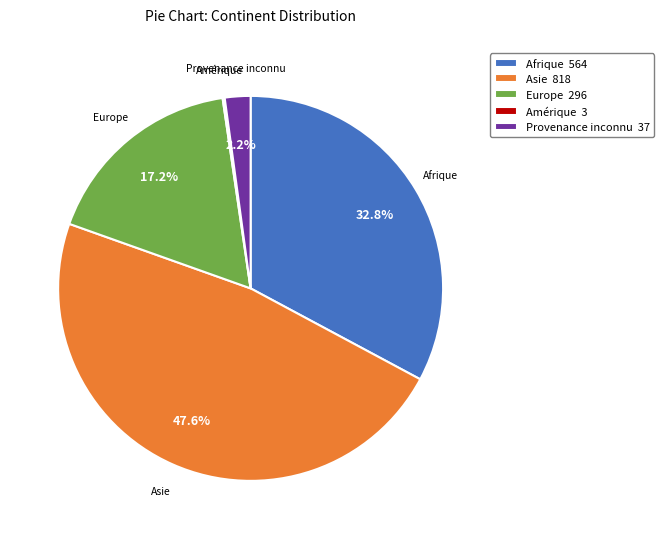

Approximately how many times larger is the value at Provenance inconnu compared to Europe?

0.1